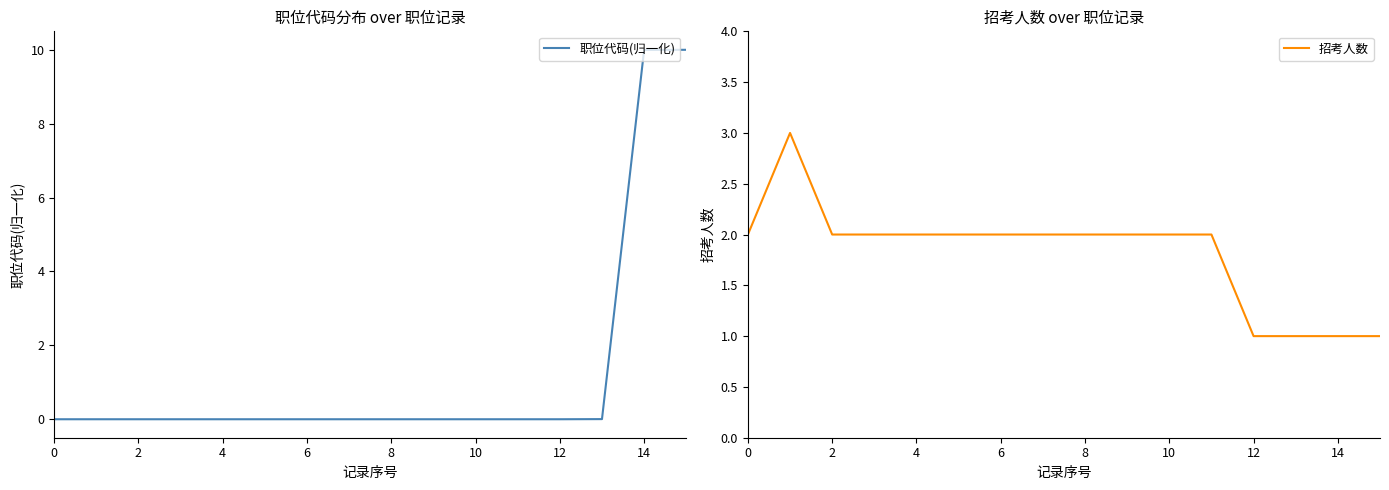

What is the highest value of the 职位代码(归一化) series?

10.0